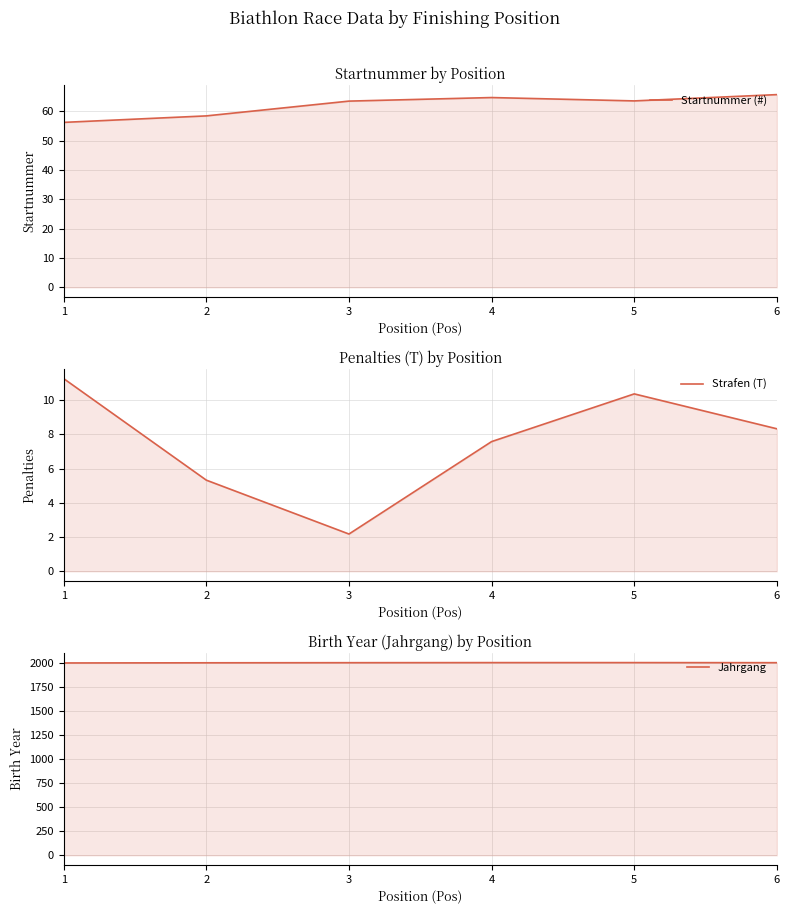

Rank the series by their maximum value, from highest to lowest.

Jahrgang, Startnummer (#), Strafen (T)